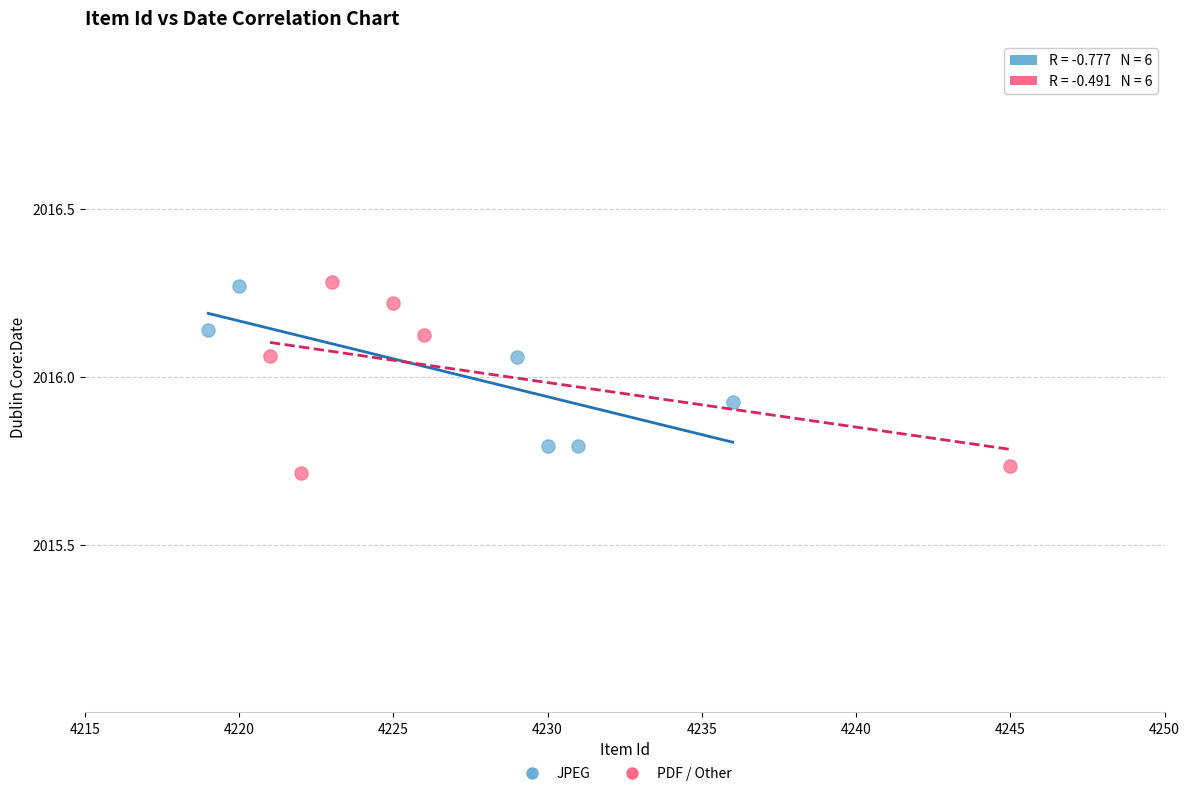

Which series reaches the minimum Y coordinate?

PDF / Other